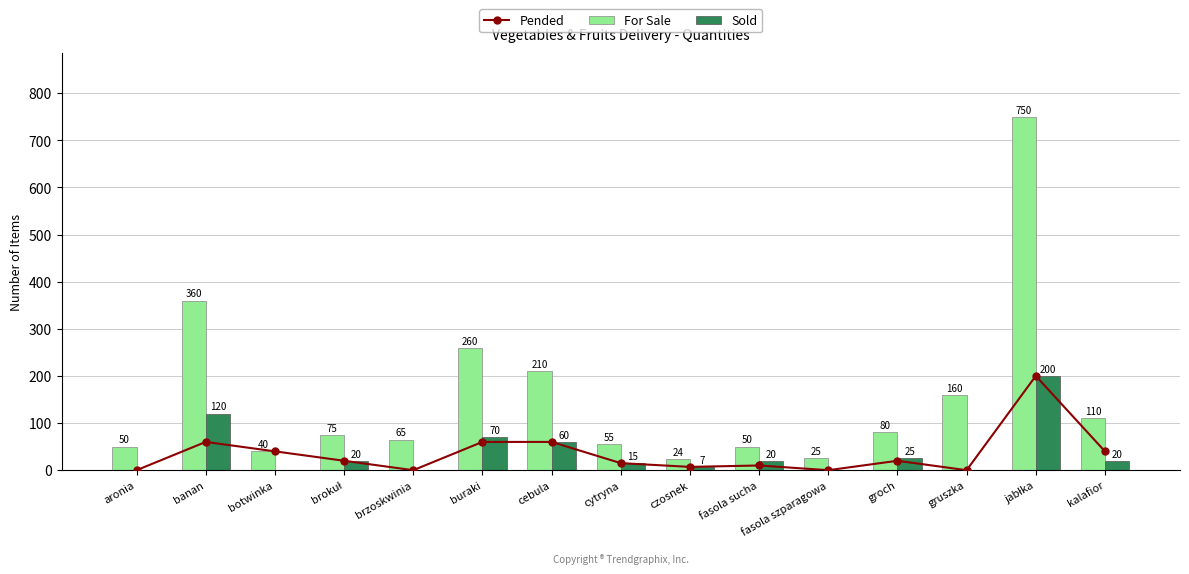

Which series has the largest total across all categories?

For Sale